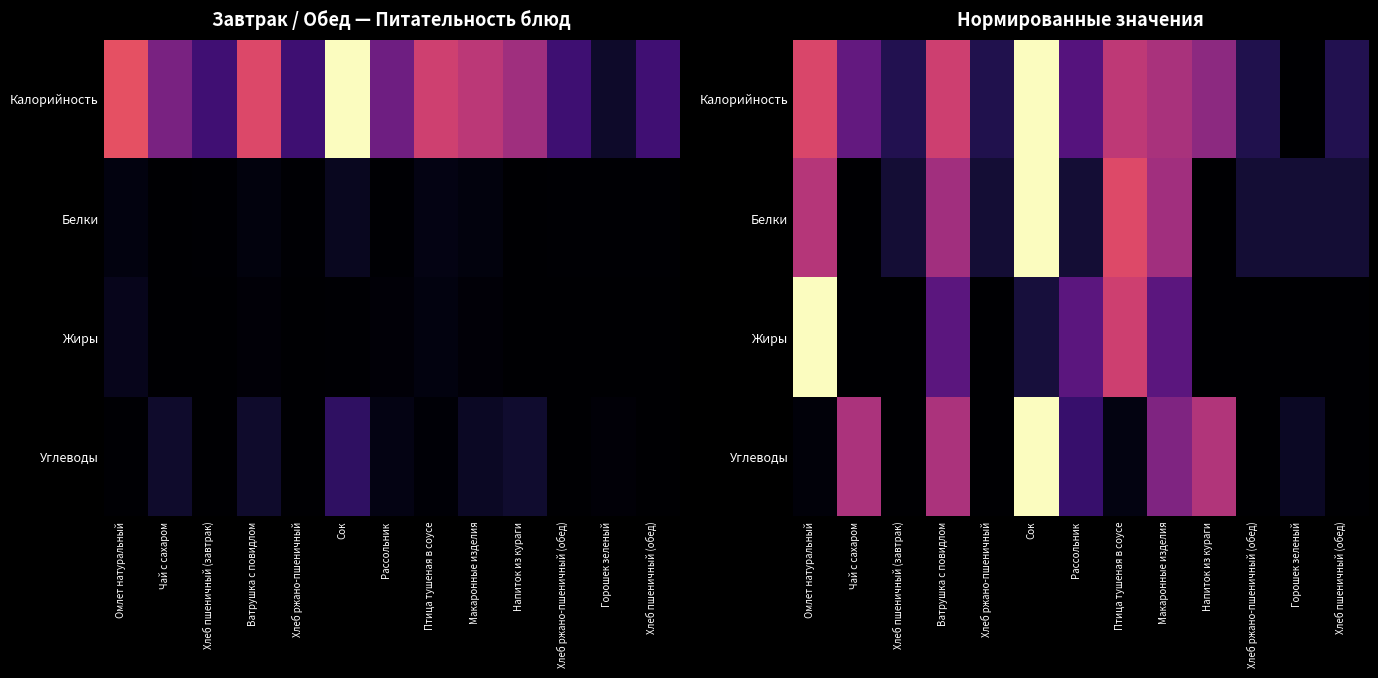

At which category is the sum across all series the highest?

Сок